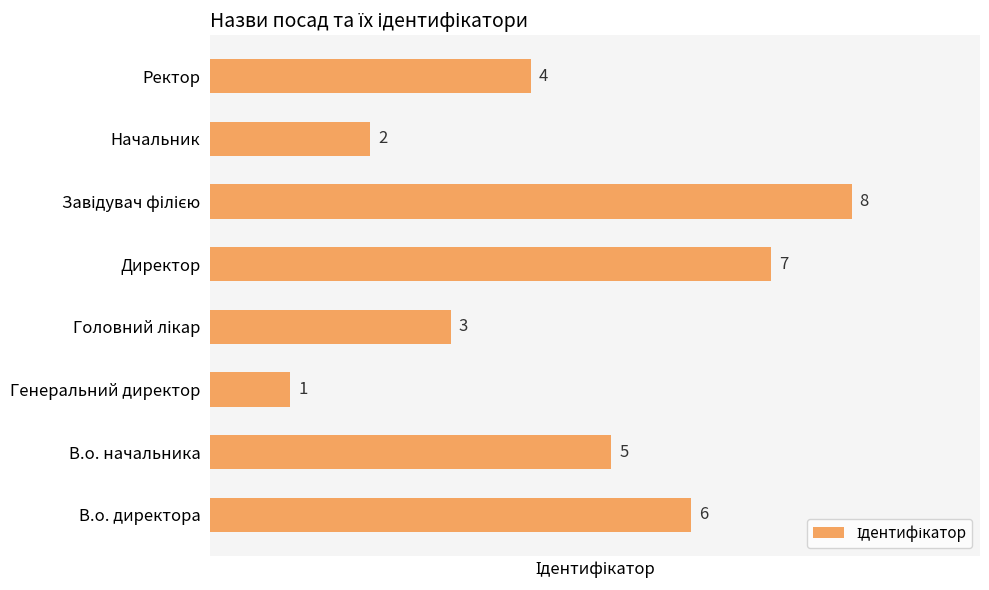

Is it true that the value at Директор is 7?

True